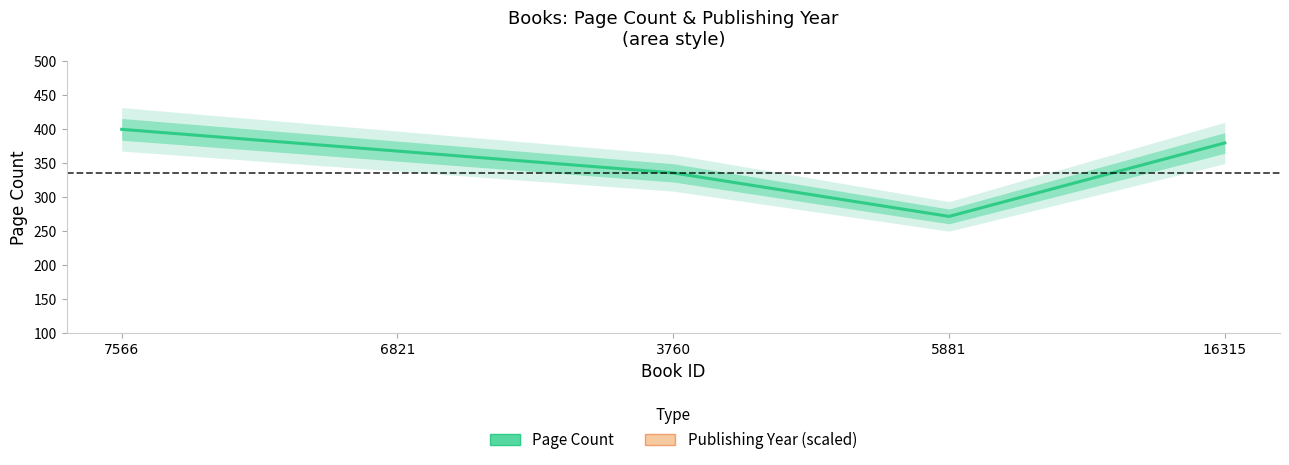

What is the spread (max minus min) of values at 16315?

1808.0